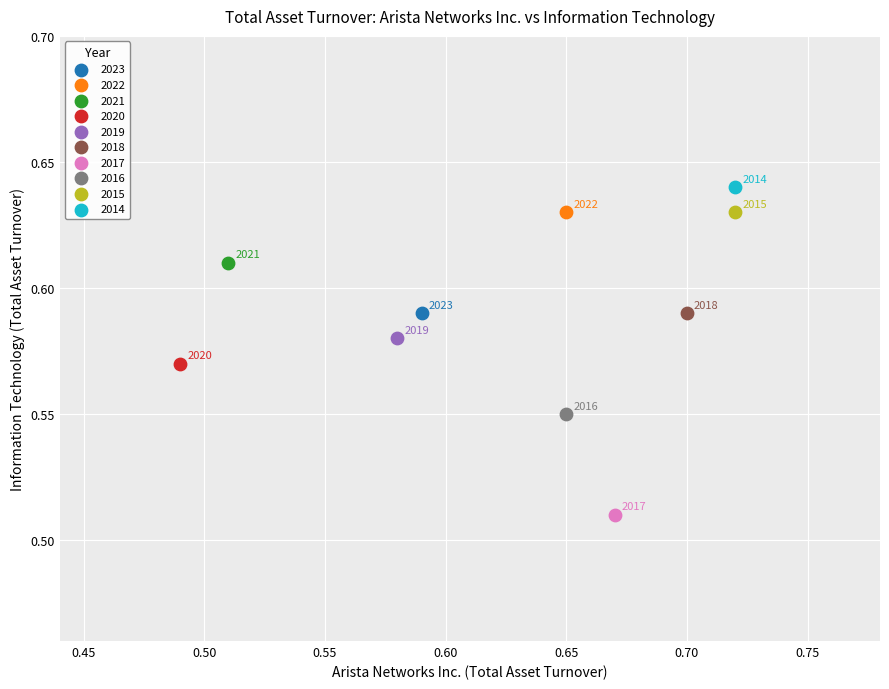

What are all the series names shown in the legend?

2023, 2022, 2021, 2020, 2019, 2018, 2017, 2016, 2015, 2014